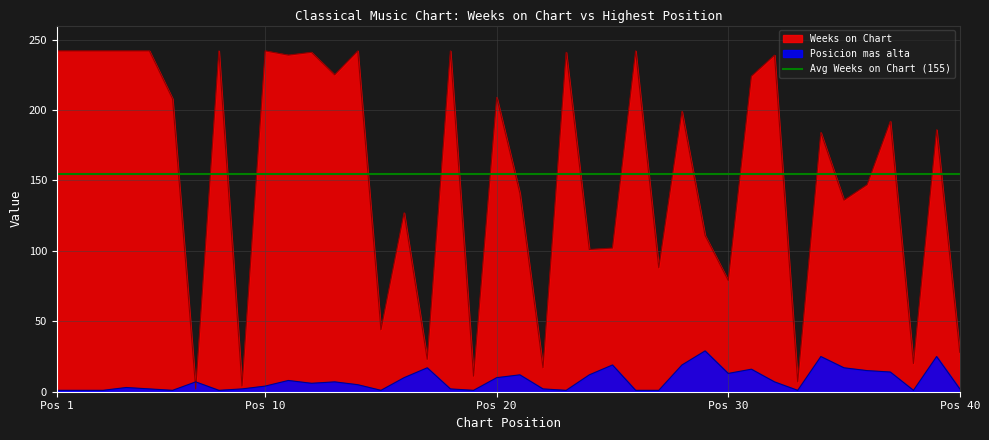

Reading left to right, extract all data points from this chart.

Weeks on Chart: 242	242	242	242	242	208	2	242	4	242	239	241	225	242	44	127	23	242	11	209	141	17	241	101	102	242	88	199	111	79	224	239	7	184	136	147	192	20	186	28
Posicion mas alta: 1	1	1	3	2	1	7	1	2	4	8	6	7	5	1	10	17	2	1	10	12	2	1	12	19	1	1	19	29	13	16	7	1	25	17	15	14	1	25	2